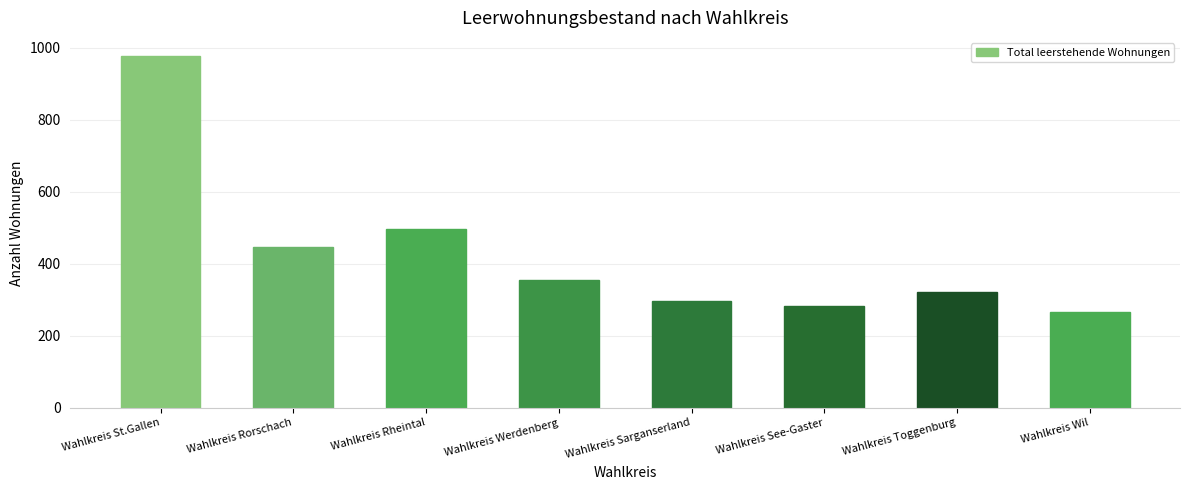

Is it true that the value at Wahlkreis Werdenberg is 354?

True